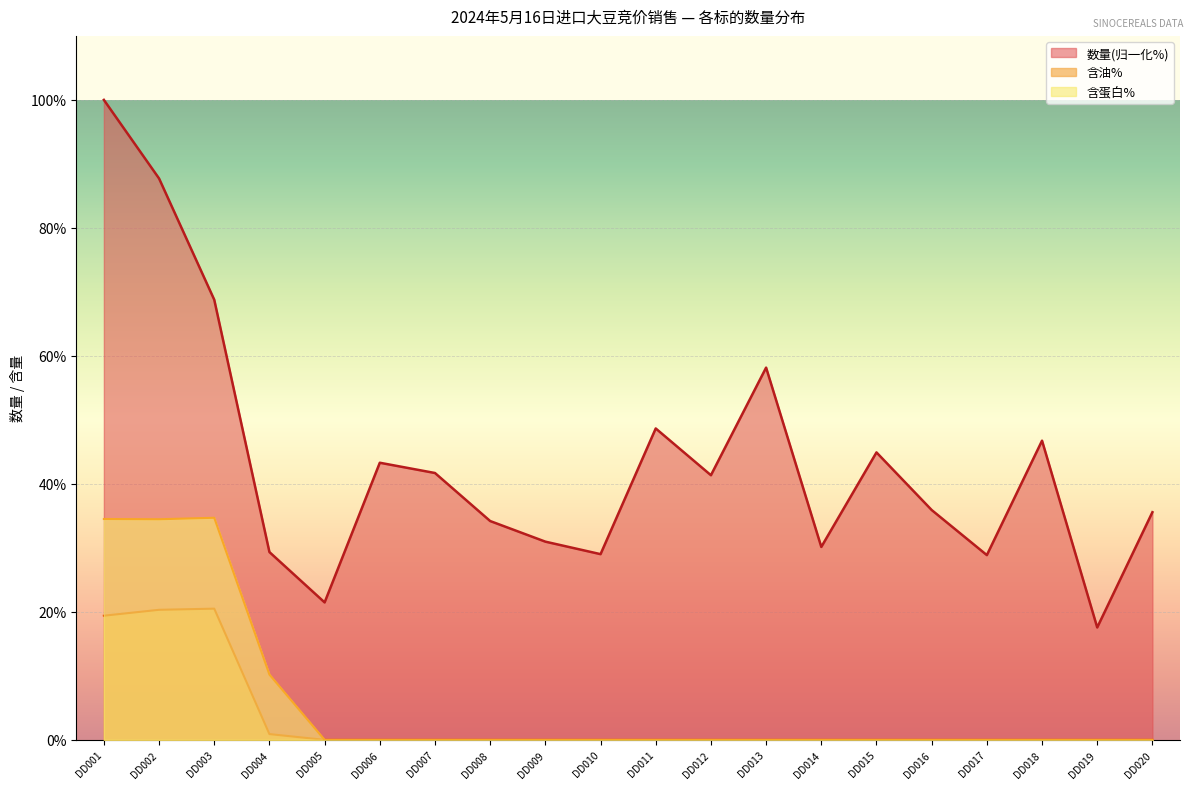

Rank the series by their maximum value, from lowest to highest.

含油%, 含蛋白%, 数量(归一化%)